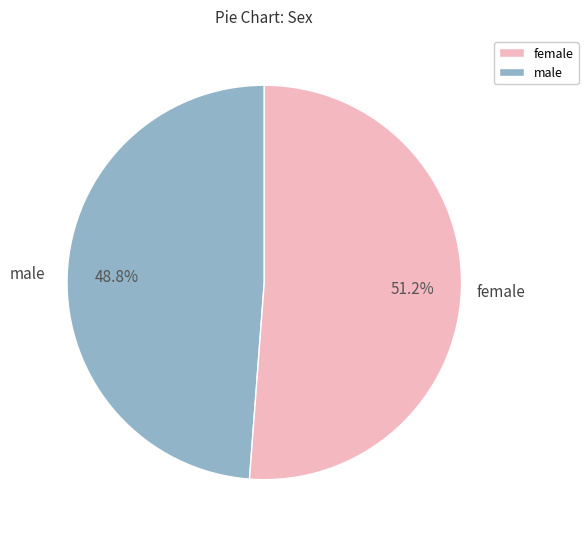

What is the largest slice in the pie chart?

female